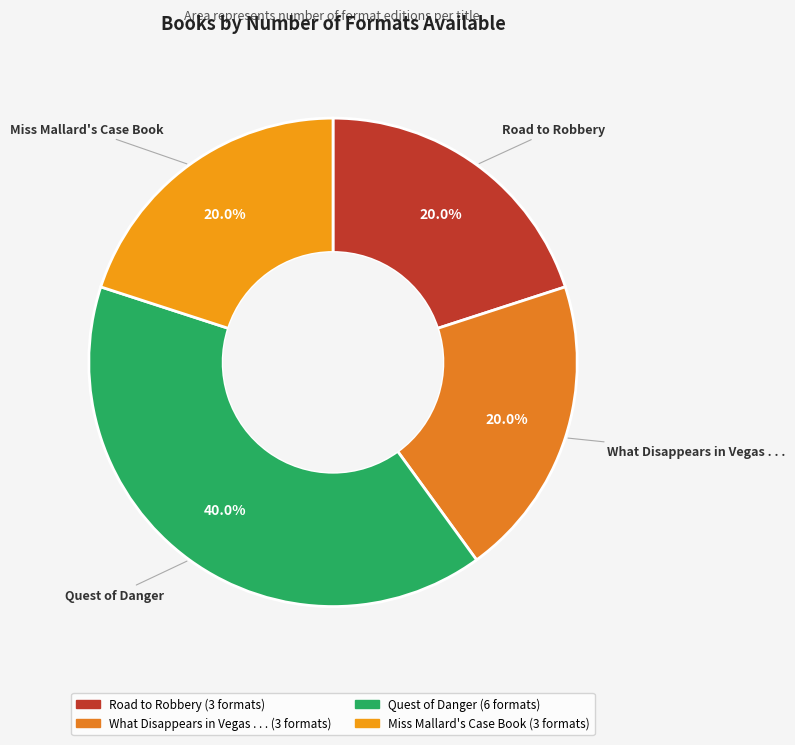

Does any single category account for the majority?

No